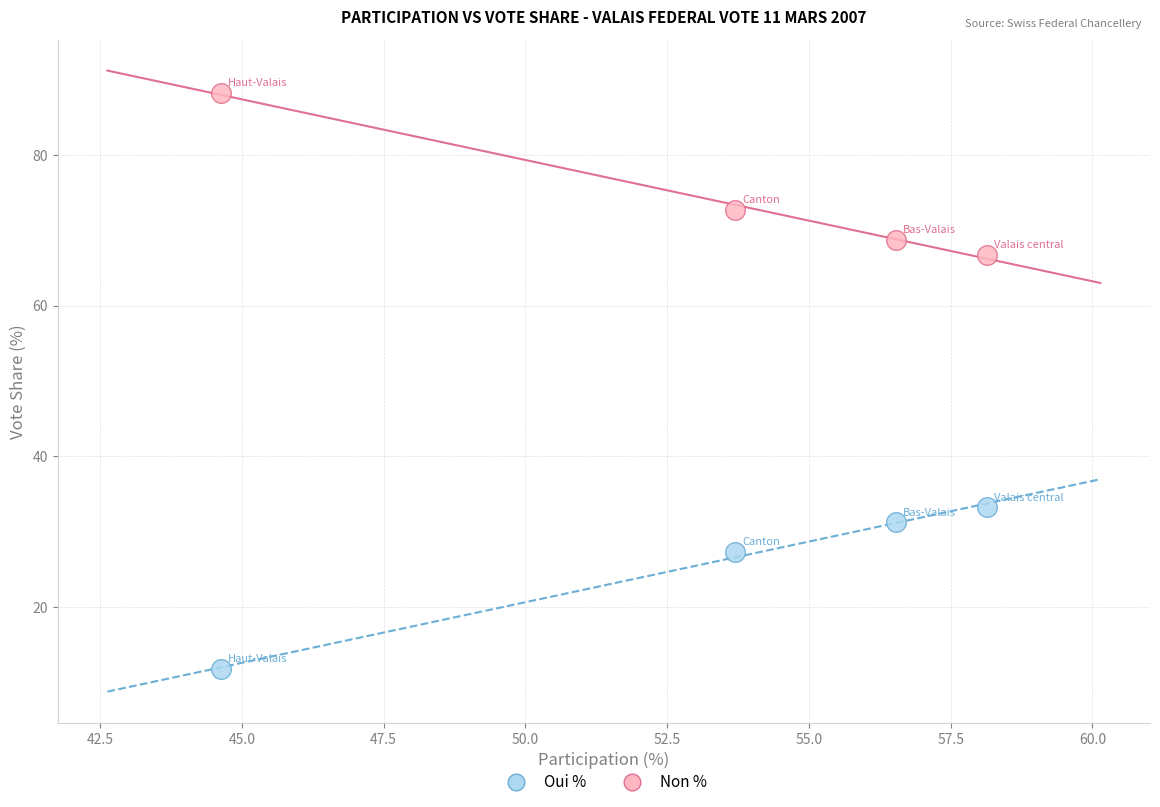

What are all the series names shown in the legend?

Oui %, Non %